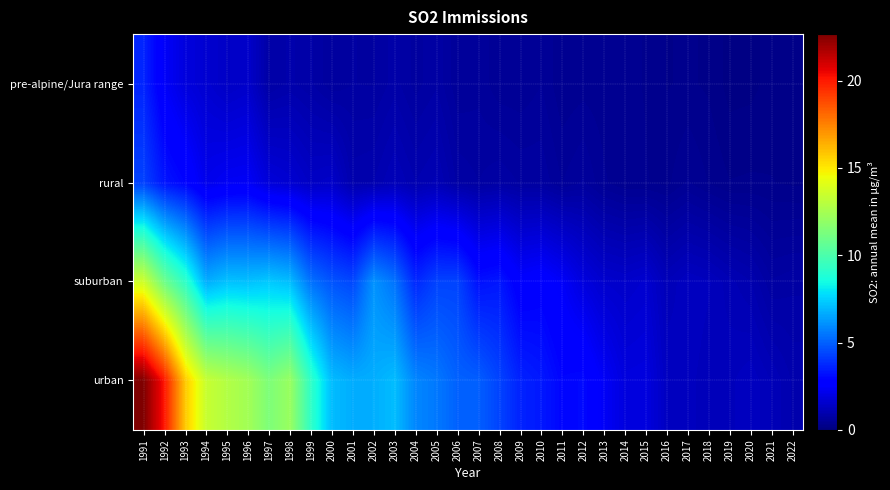

Which category has the lowest value across all series?

2019